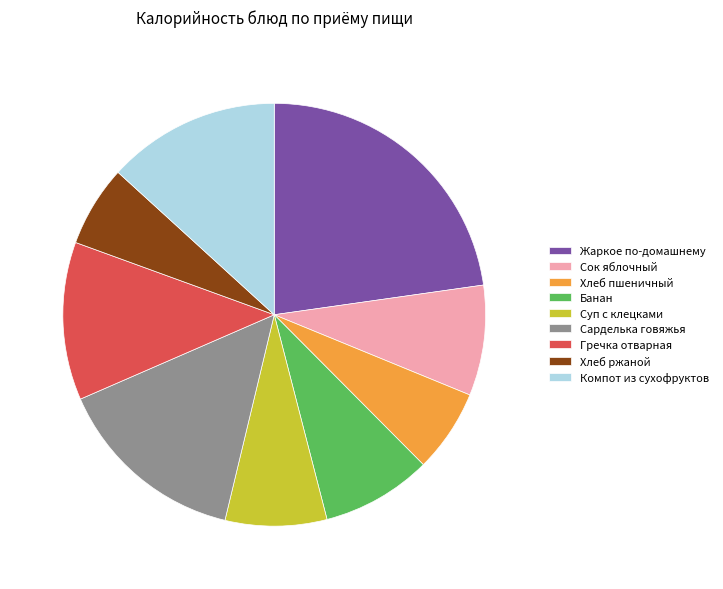

Count the number of slices in the pie.

9